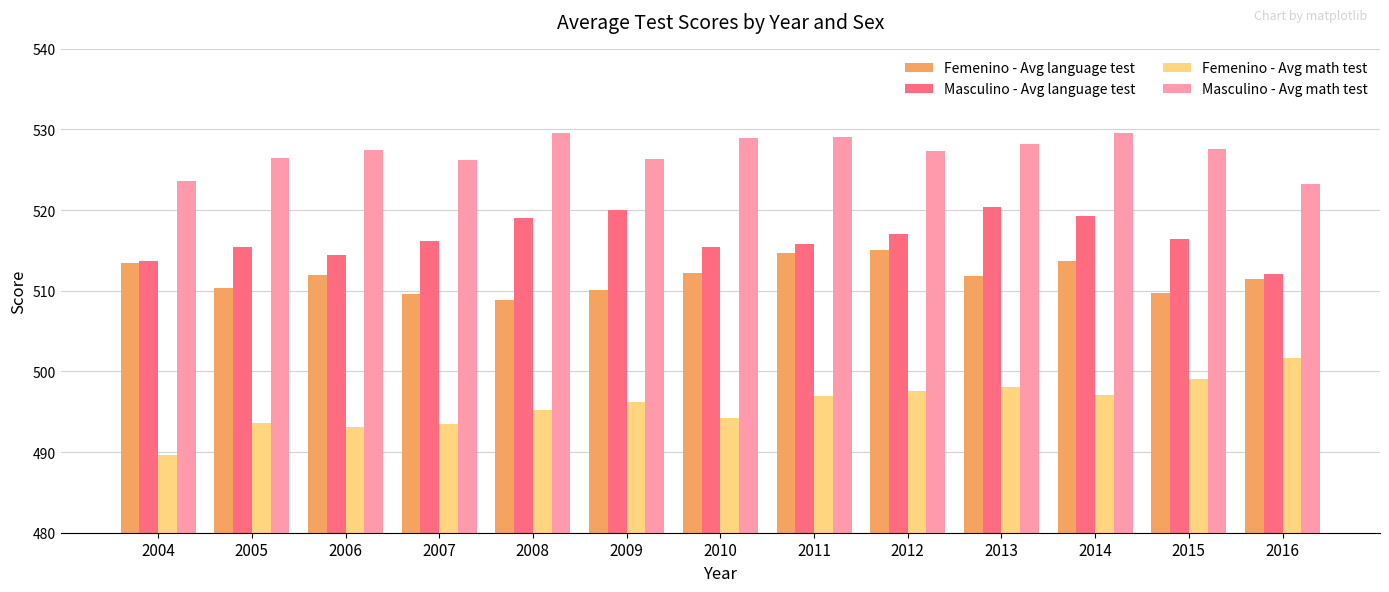

What is the highest value of the Masculino - Avg language test series?

520.3